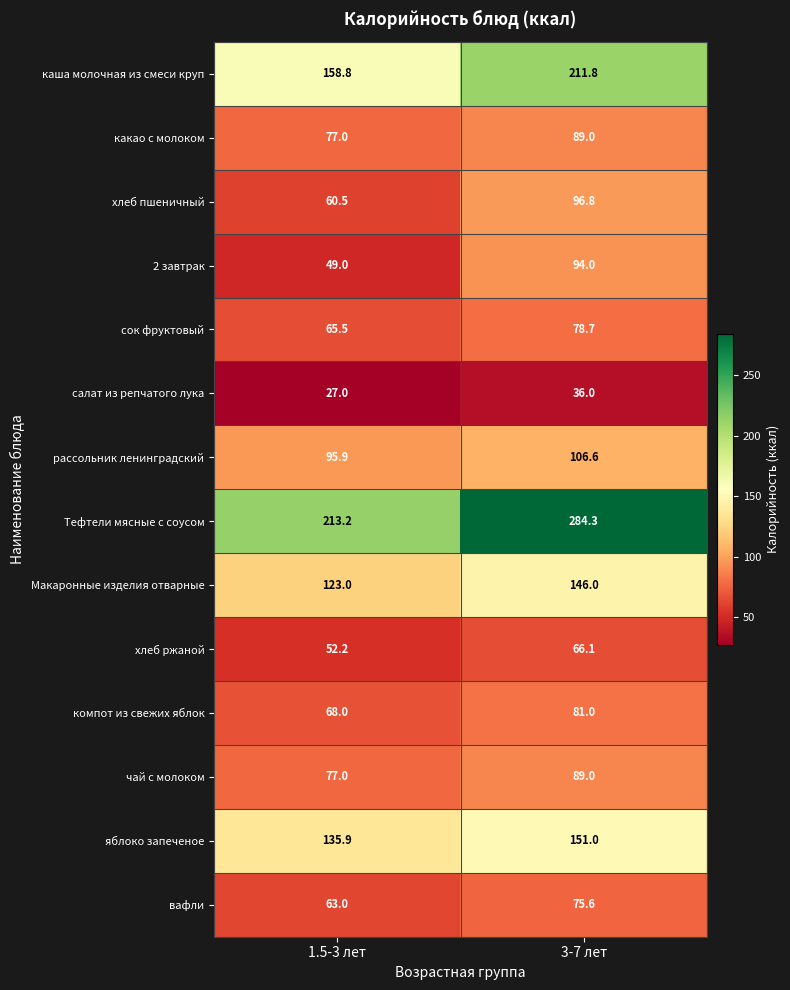

Reading right to left, extract all data points from this chart.

каша молочная из смеси круп: 211.8	158.8
какао с молоком: 89.0	77.0
хлеб пшеничный: 96.8	60.5
2 завтрак: 94.0	49.0
сок фруктовый: 78.7	65.5
салат из репчатого лука: 36.0	27.0
рассольник ленинградский: 106.6	95.9
Тефтели мясные с соусом: 284.3	213.2
Макаронные изделия отварные: 146.0	123.0
хлеб ржаной: 66.1	52.2
компот из свежих яблок: 81.0	68.0
чай с молоком: 89.0	77.0
яблоко запеченое: 151.0	135.9
вафли: 75.6	63.0